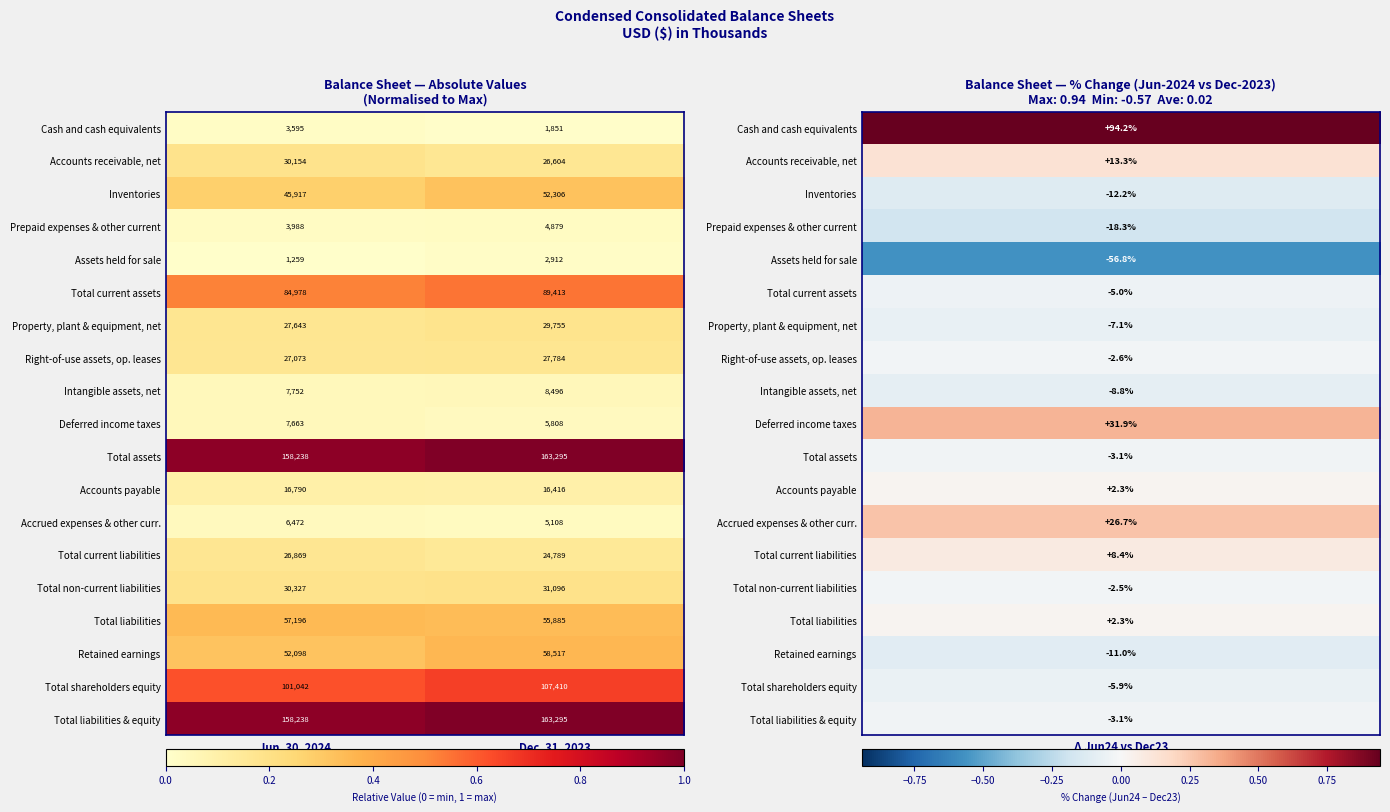

What is the difference between the highest and lowest values at Jun. 30, 2024?

156979